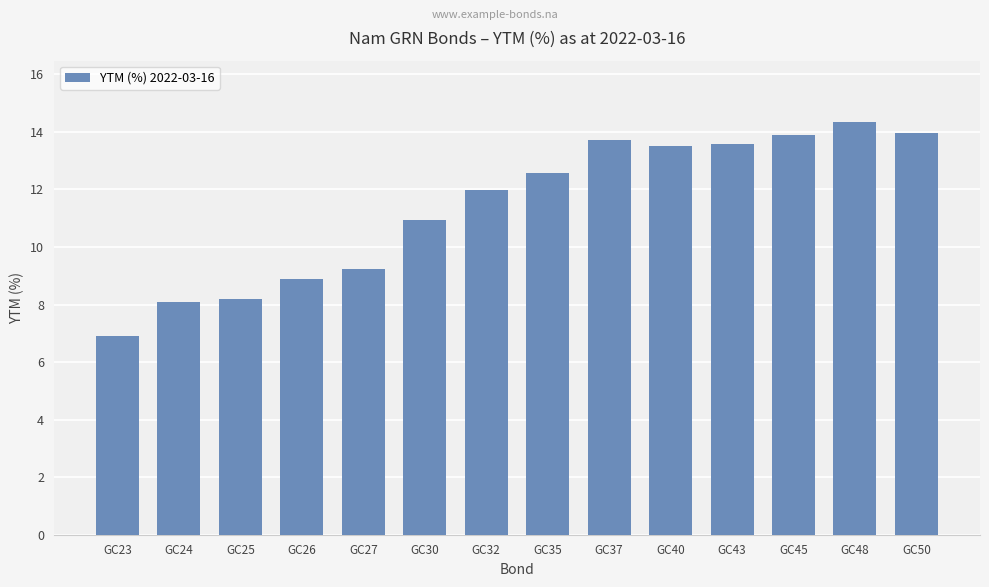

What is the difference between the second highest and second lowest values?

5.9